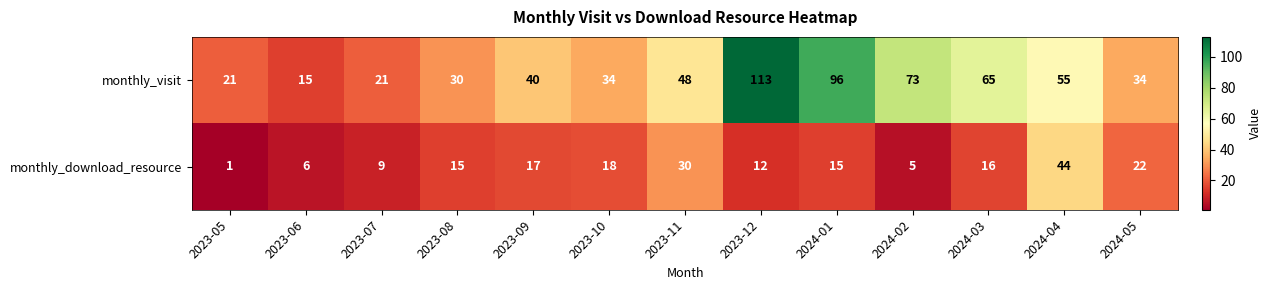

Is it true that monthly_visit equals 21 at 2023-07?

True